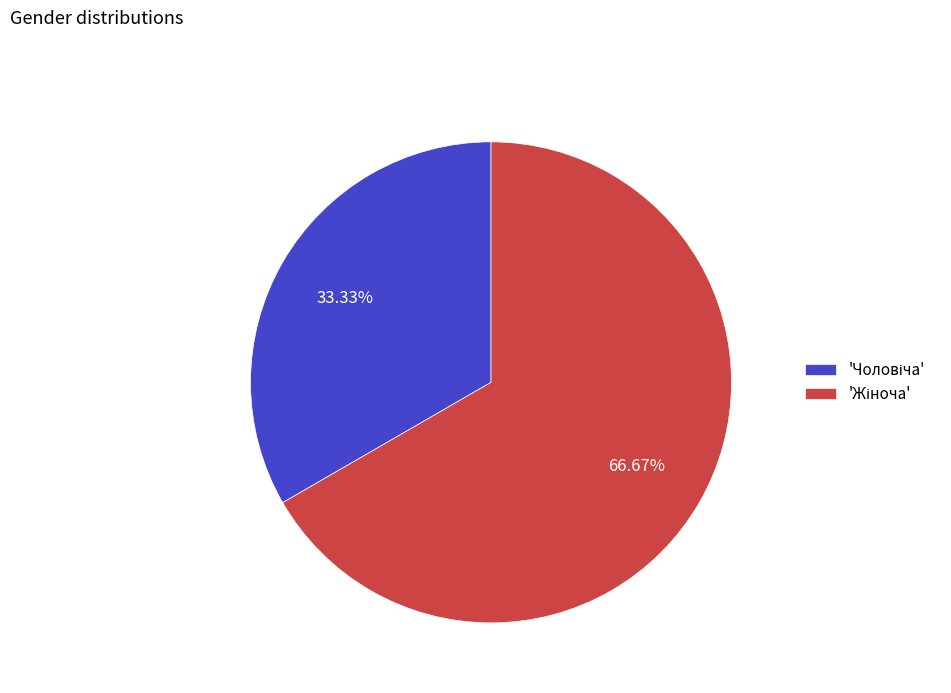

Count the number of slices in the pie.

2